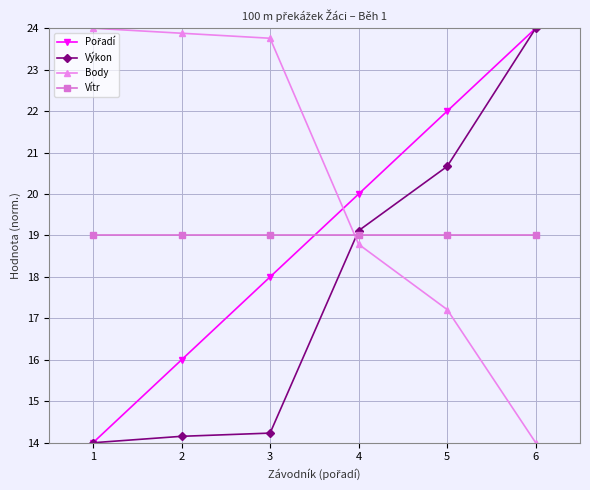

What is the maximum value for Výkon?

24.0